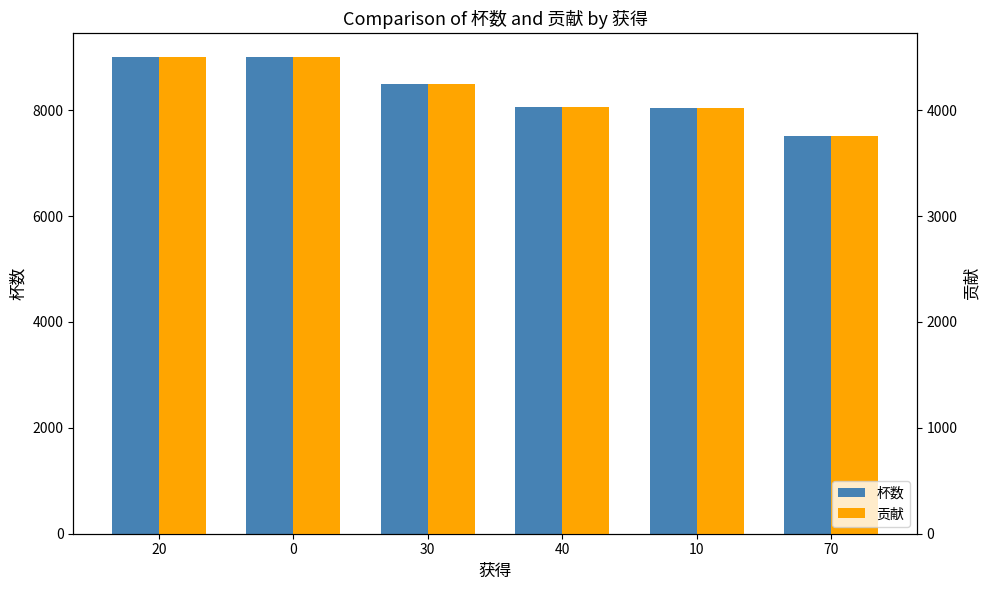

At which label does 贡献 first exceed 4250?

20